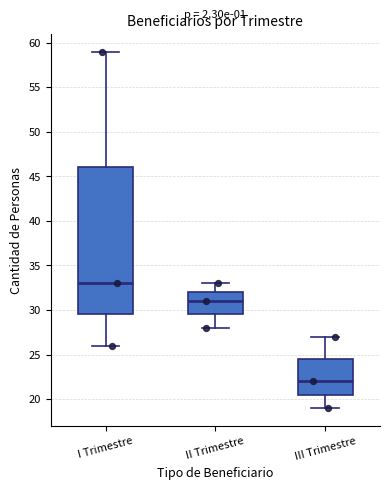

Comparing the boxes themselves (not the whiskers), which one is the tallest?

I Trimestre